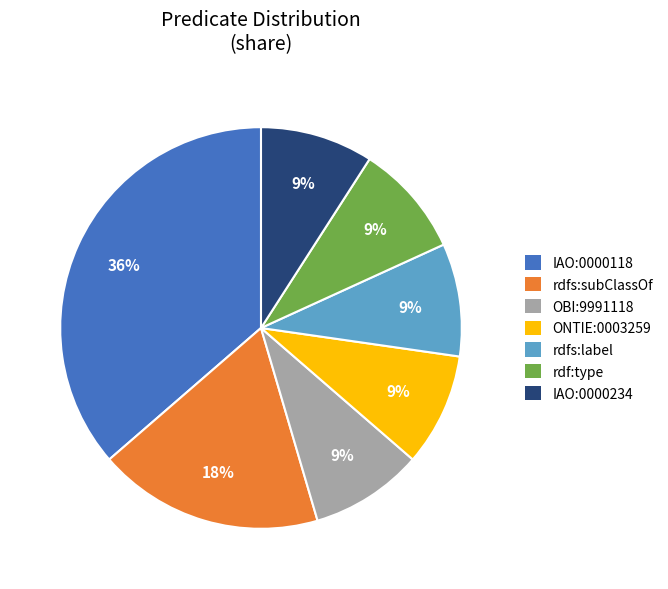

To the nearest percent, what portion does OBI:9991118 represent?

9%